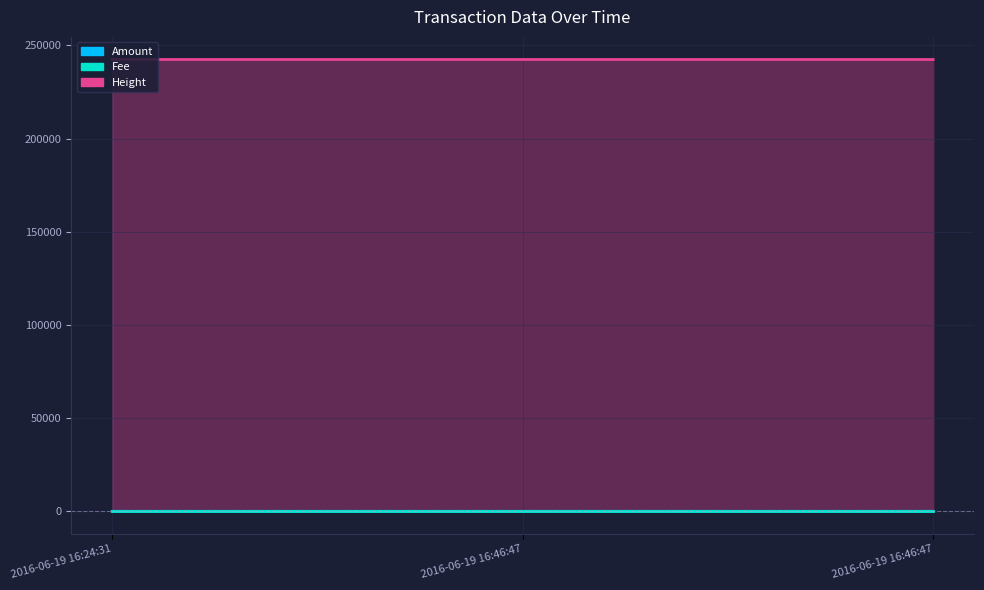

Which series changed the most between 2016-06-19 16:46:47 and 2016-06-19 16:46:47?

Height